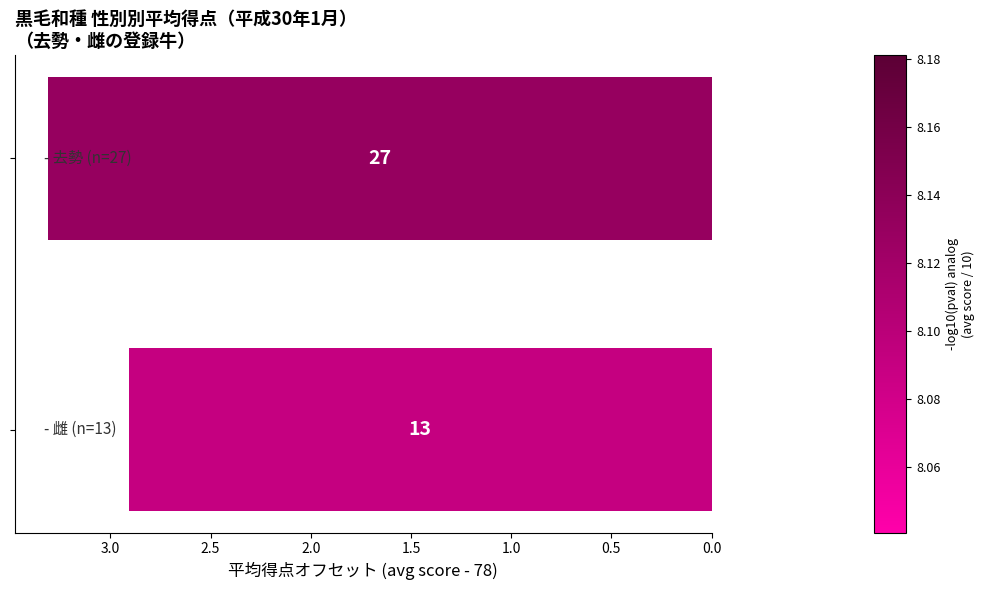

Does the chart contain any negative values?

No